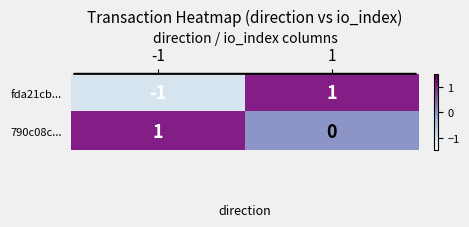

The value of fda21cb... at 1 is 1. True or false?

True